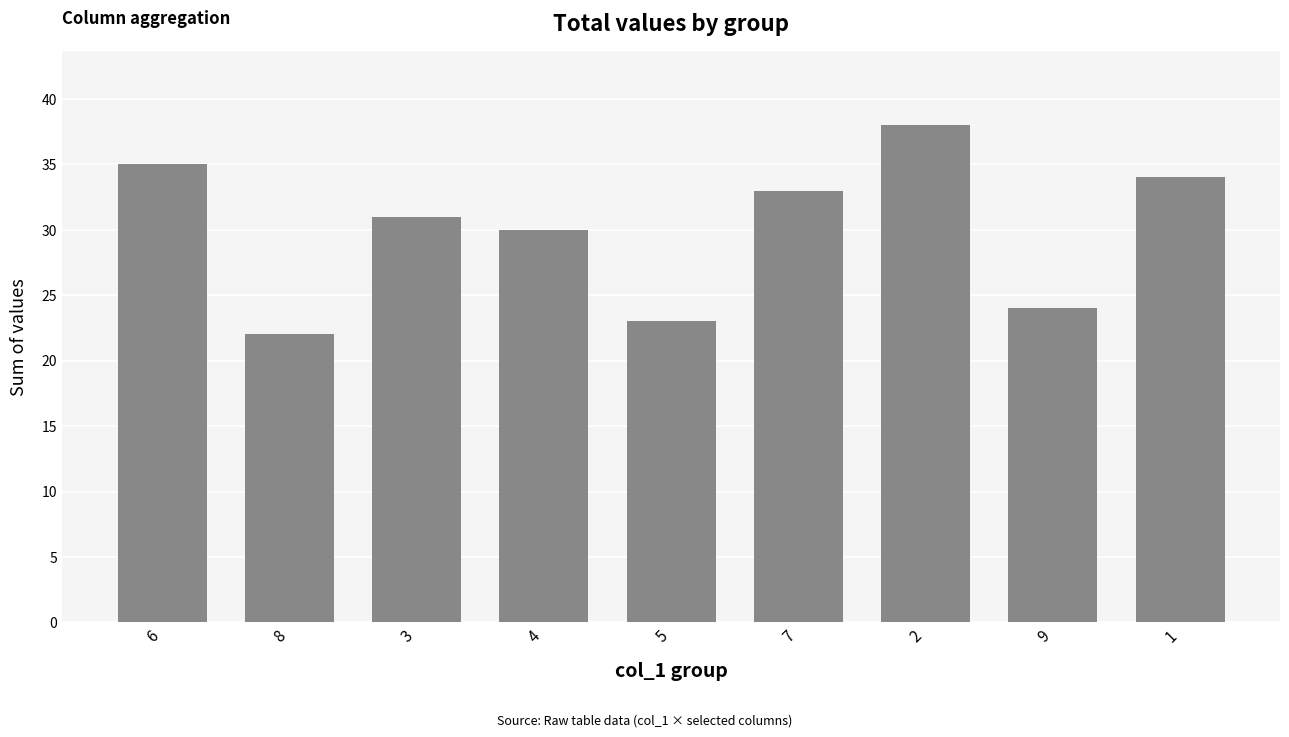

Reading left to right, extract all data points from this chart.

6=35	8=22	3=31	4=30	5=23	7=33	2=38	9=24	1=34